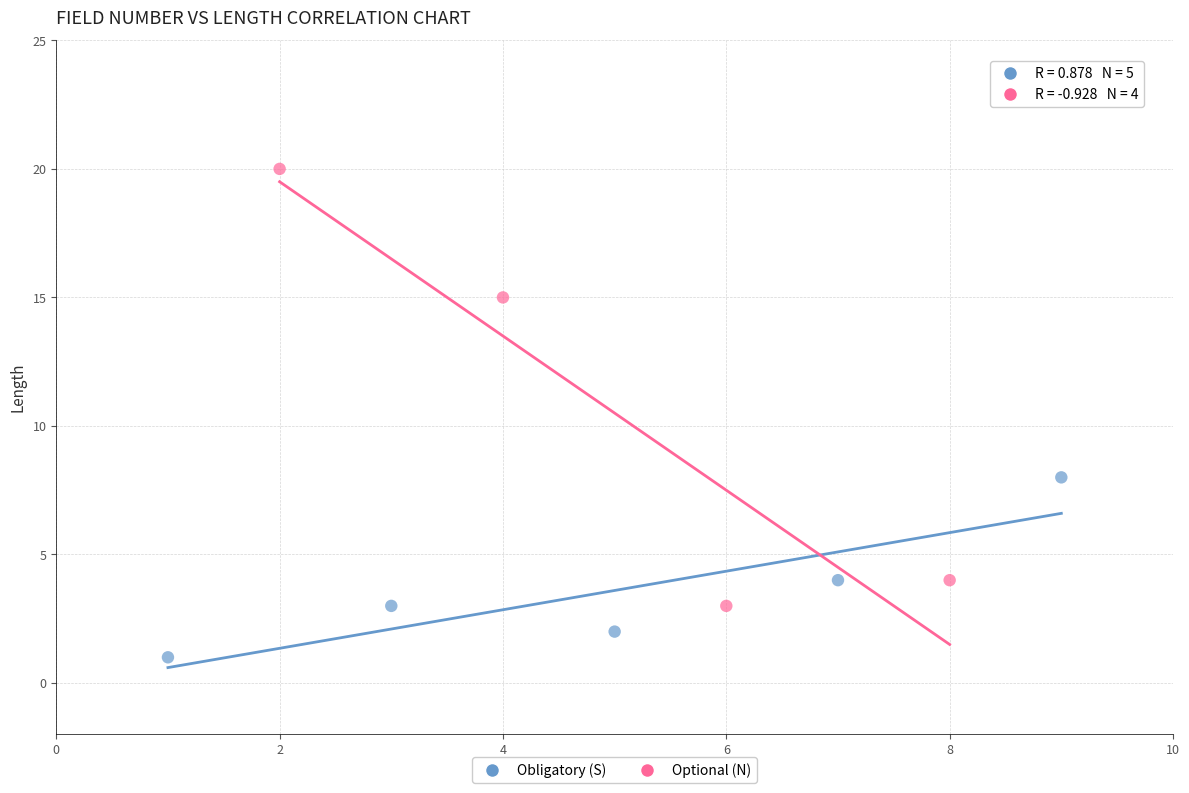

Which series reaches the minimum Y coordinate?

Obligatory (S)